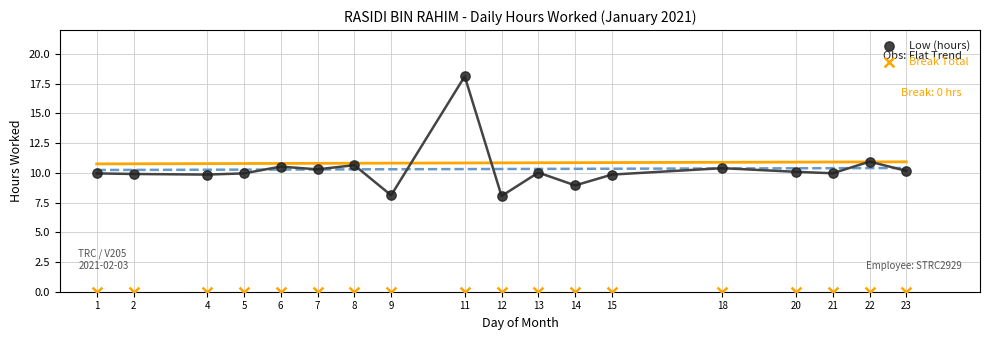

In the Low (hours) series, what Y value is closest to 13?

10.9